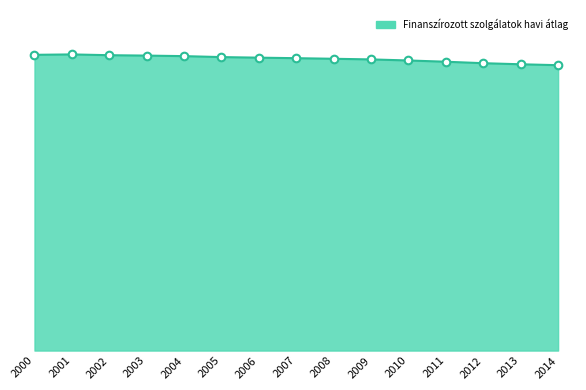

Between 2014 and 2013, which is larger?

2013